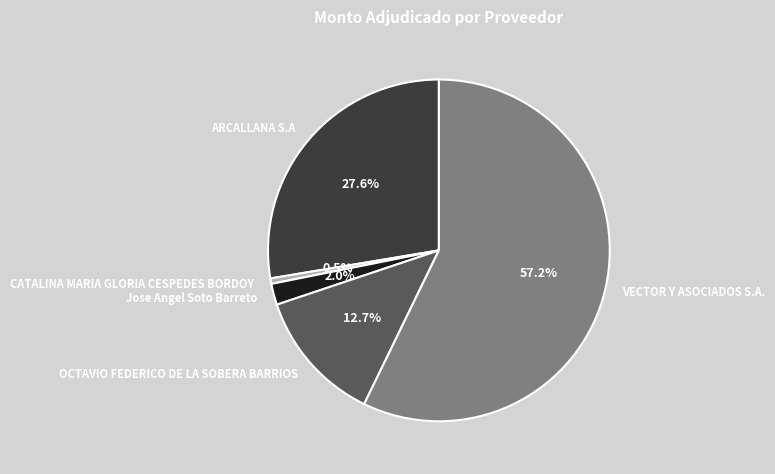

Which has a higher value, ARCALLANA S.A or Jose Angel Soto Barreto?

ARCALLANA S.A